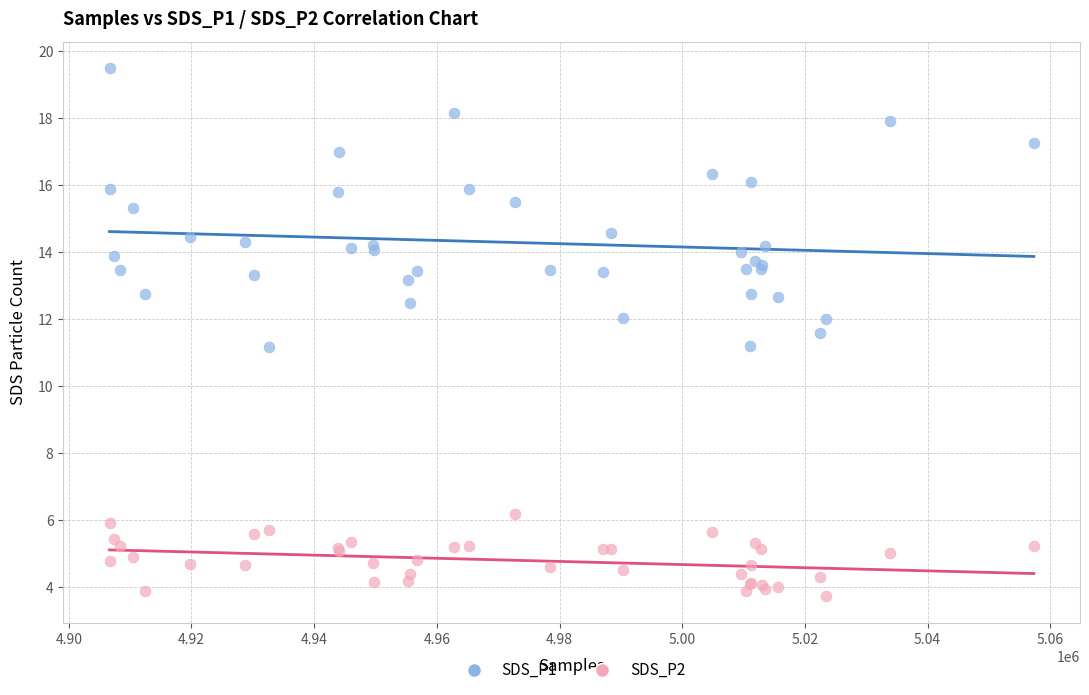

Which series reaches the maximum Y coordinate?

SDS_P1